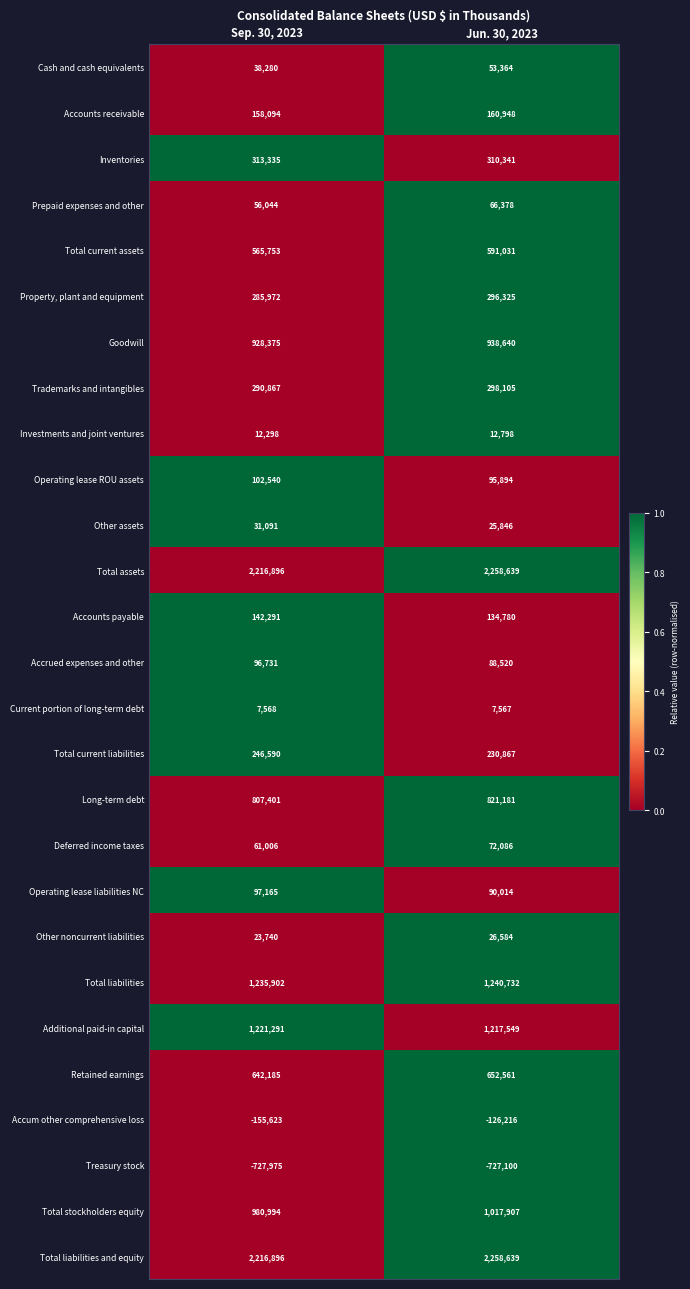

Rank the categories by Total assets value from lowest to highest.

Sep. 30, 2023, Jun. 30, 2023